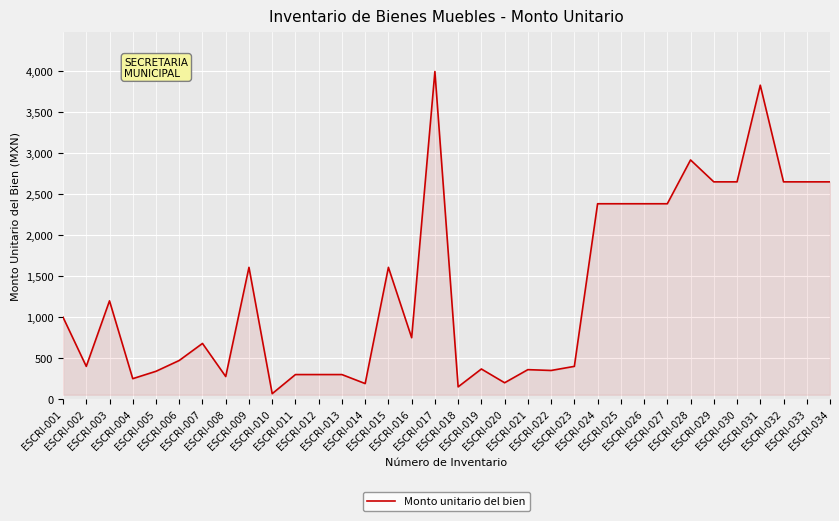

What is the maximum value shown in the chart?

3999.0